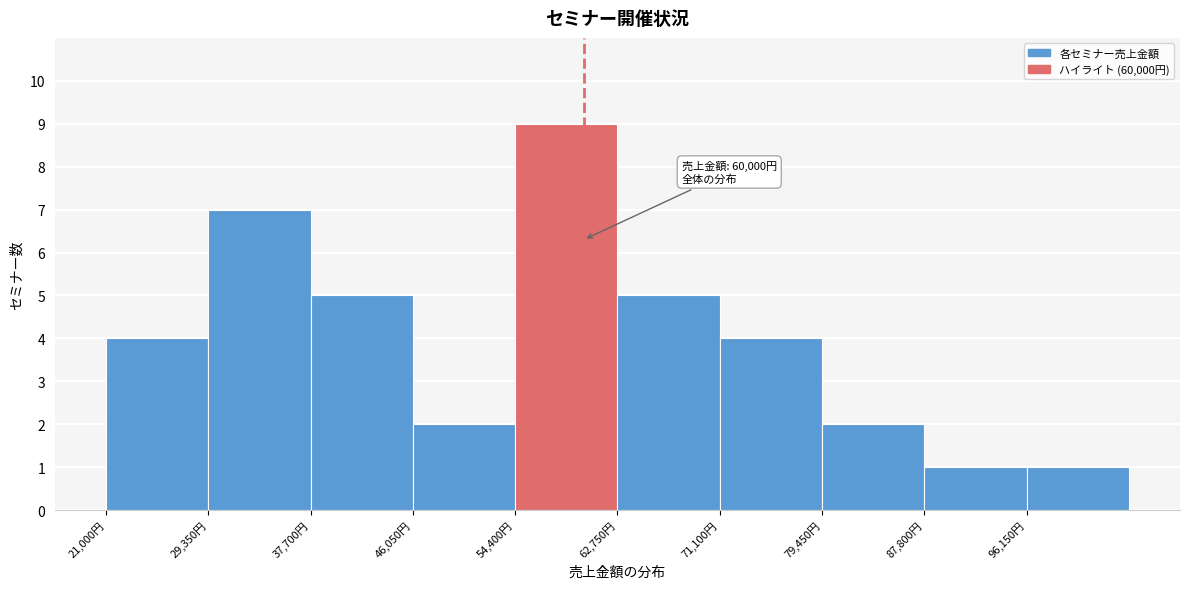

Which range on the x-axis has the tallest bar?

54000 to 63000